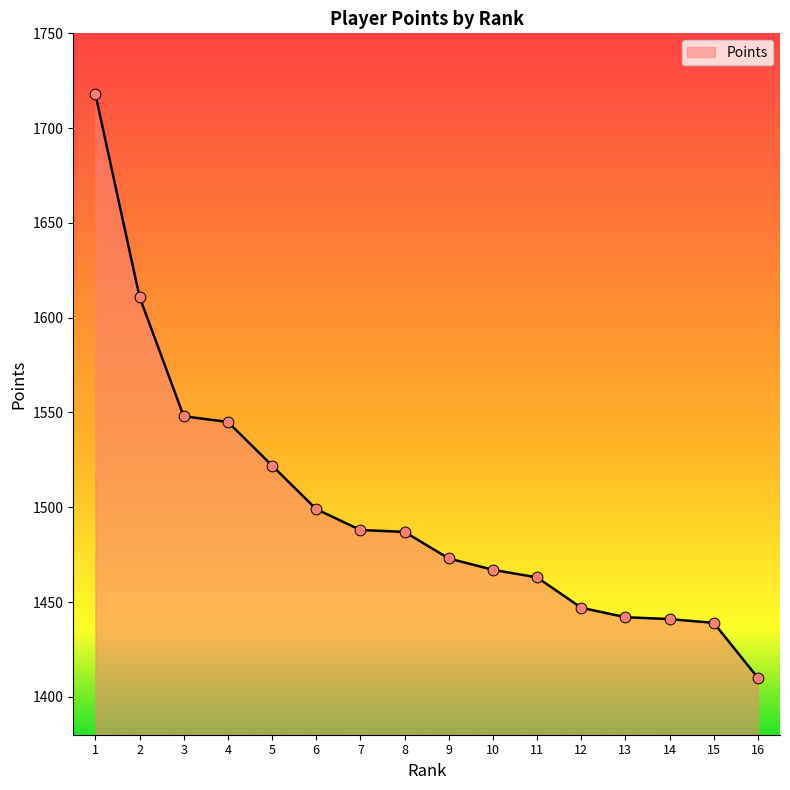

Between 4 and 3, which is larger?

3